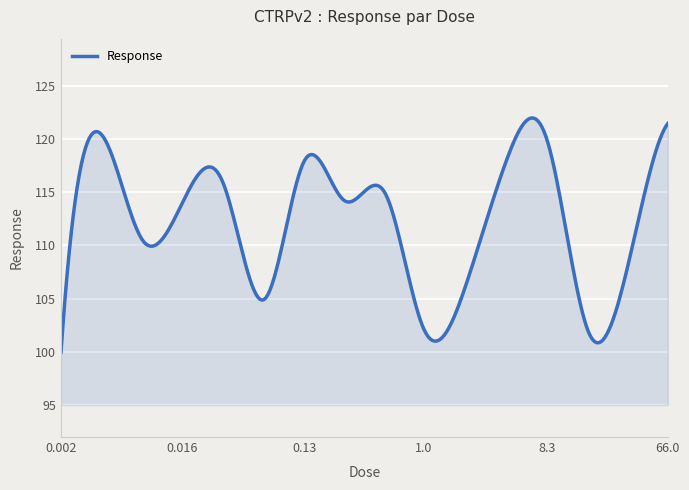

What is the smallest value displayed?

99.9